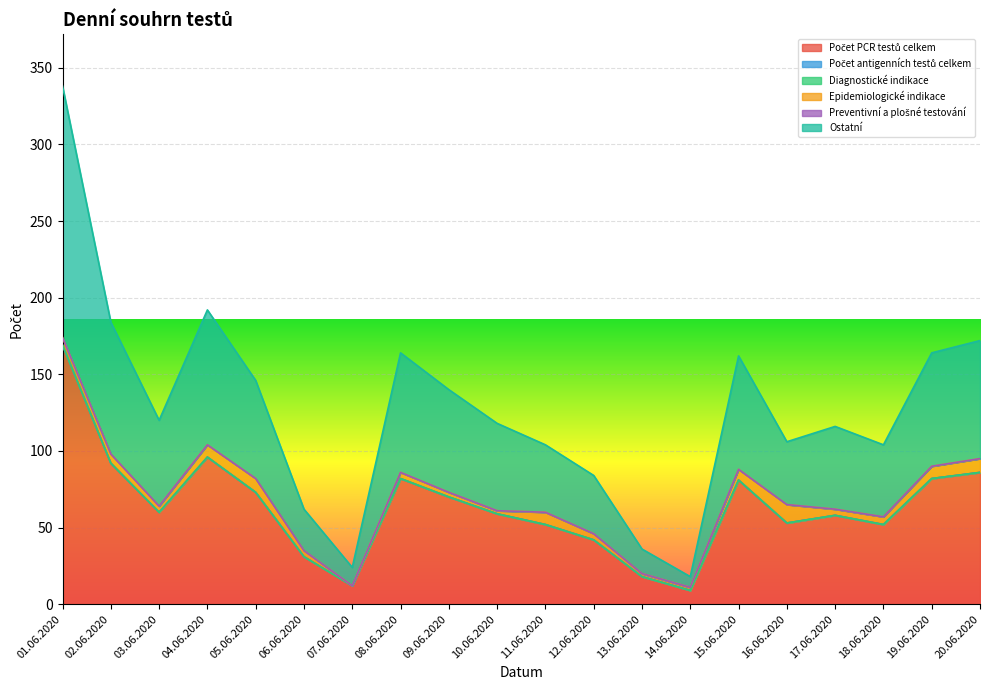

True or false: Počet PCR testů celkem and Preventivní a plošné testování intersect in this chart.

False